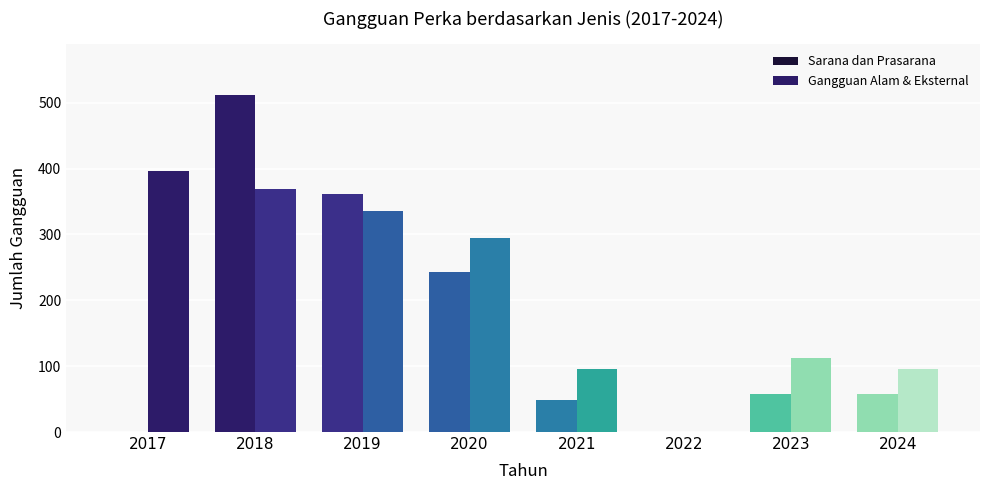

Are the bars grouped side by side (vs. stacked)?

Yes